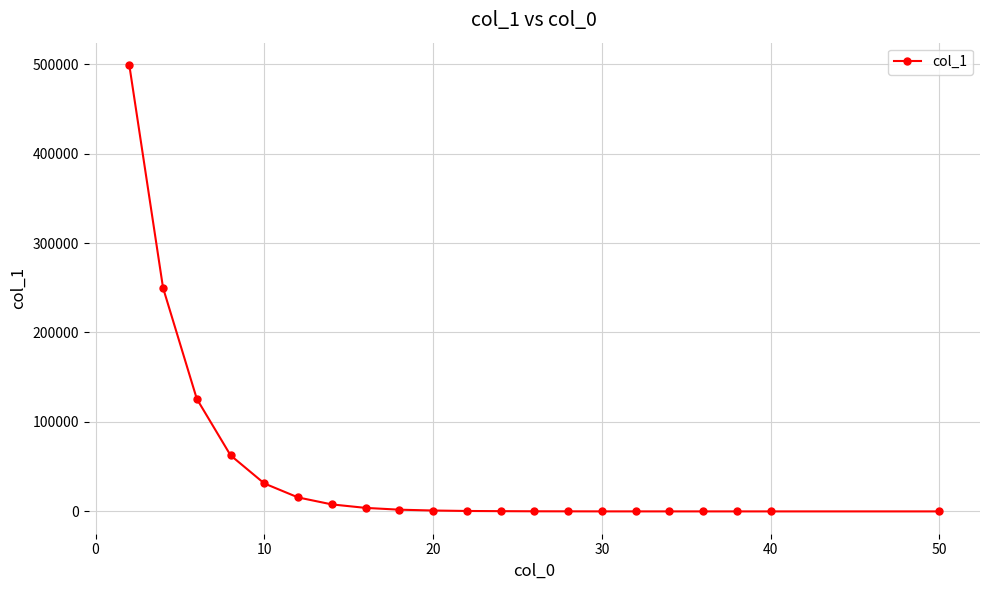

What is the maximum value shown in the chart?

499045